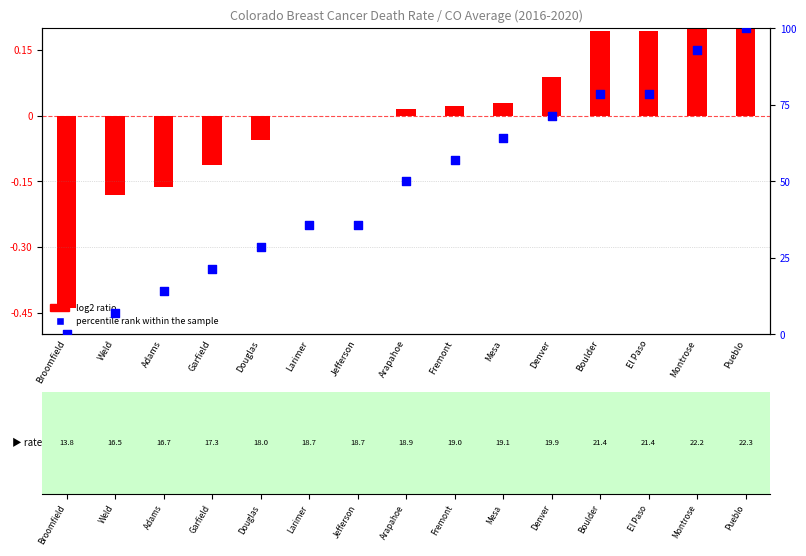

Approximately how many times larger is the value at Fremont compared to Mesa?

0.9